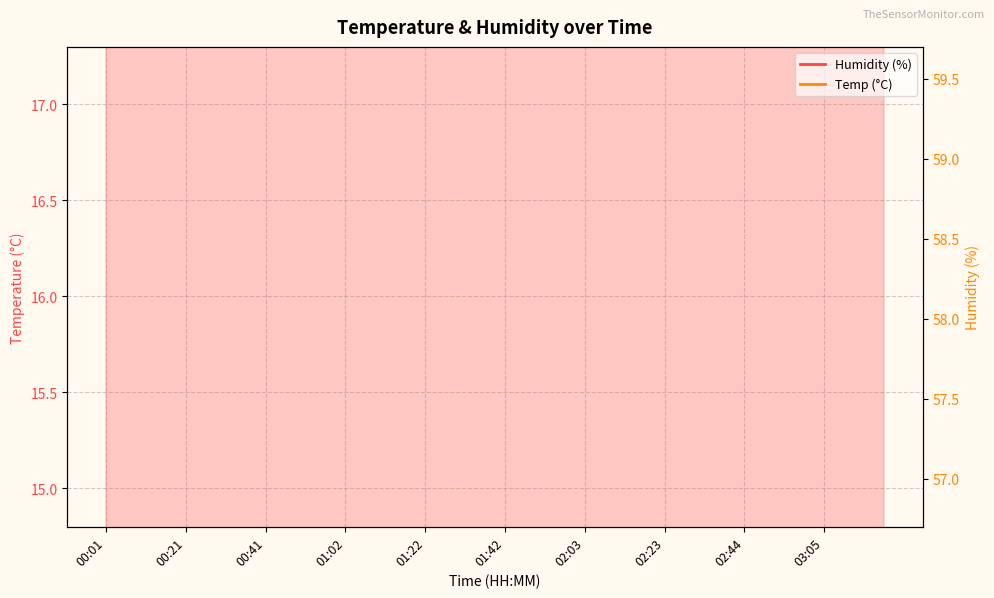

At which label does Temp reach its peak?

00:01